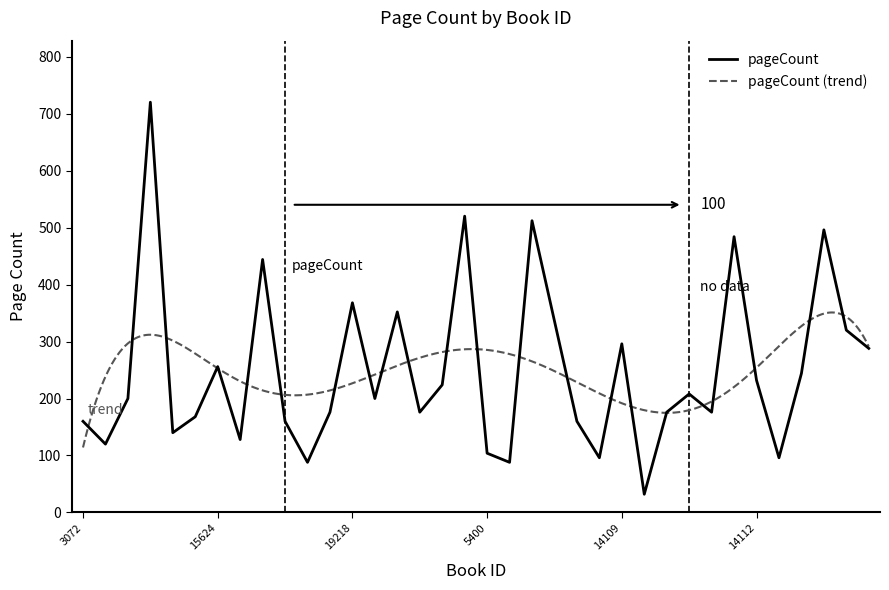

What is the greatest value displayed?

720